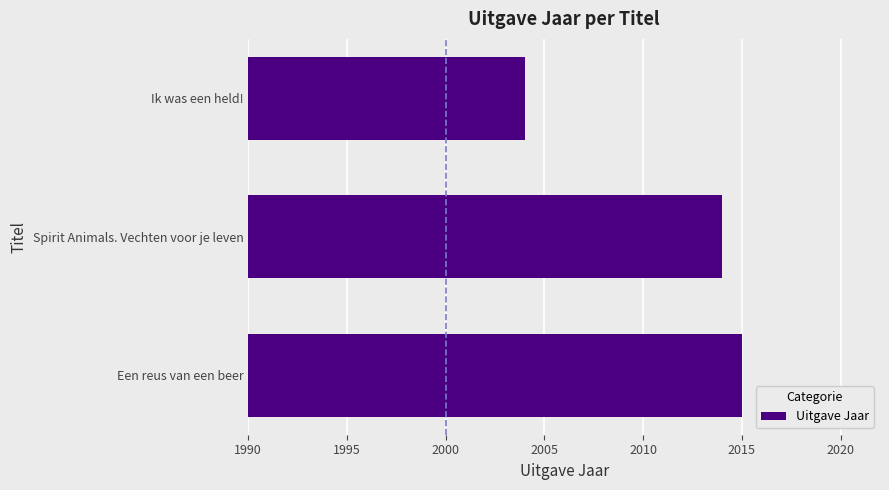

What is the difference between the second highest and minimum values?

10